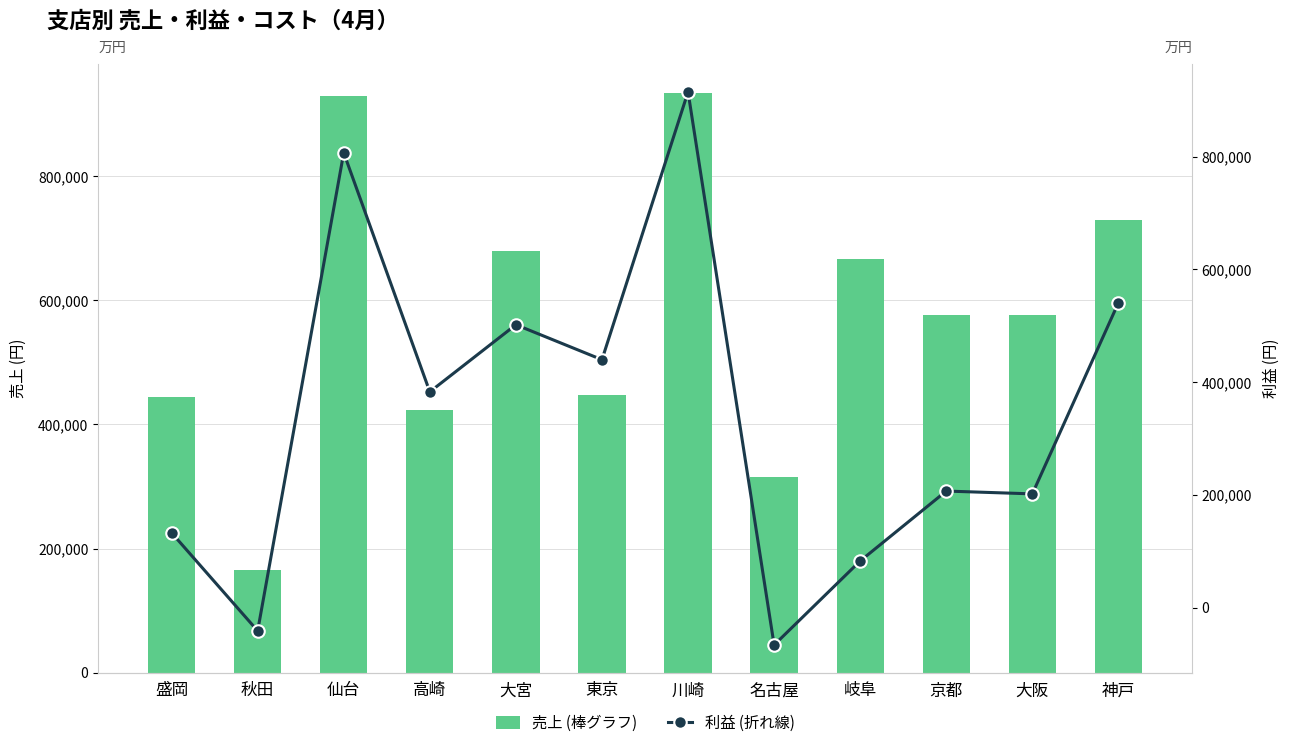

How many values in the 売上 (棒グラフ) series exceed 576000?

5